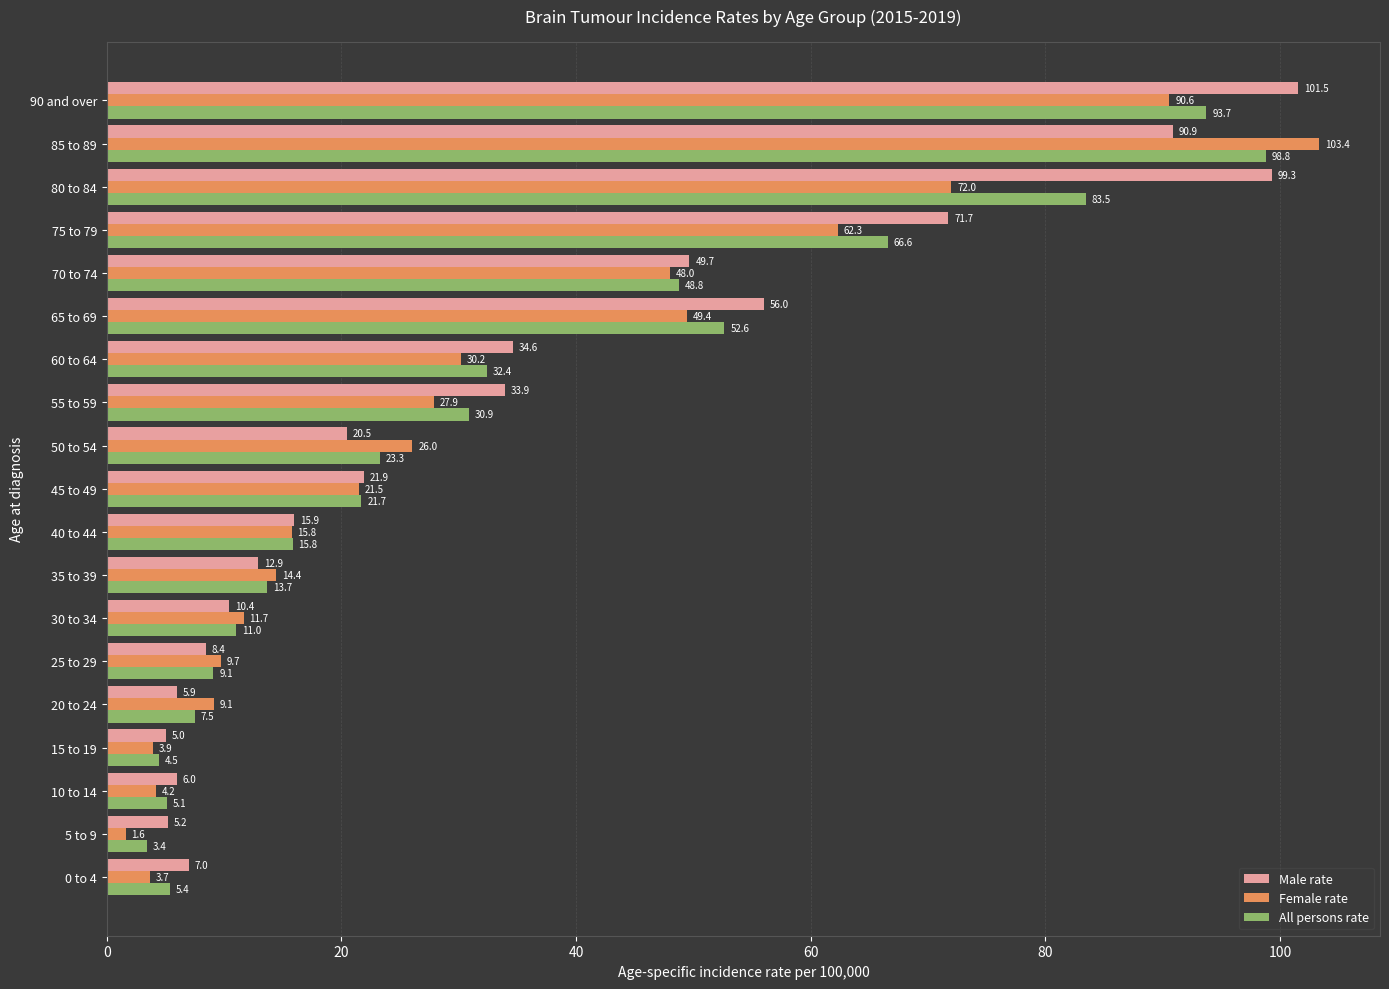

What is the difference between the maximum and second lowest values in the All persons rate series?

94.3